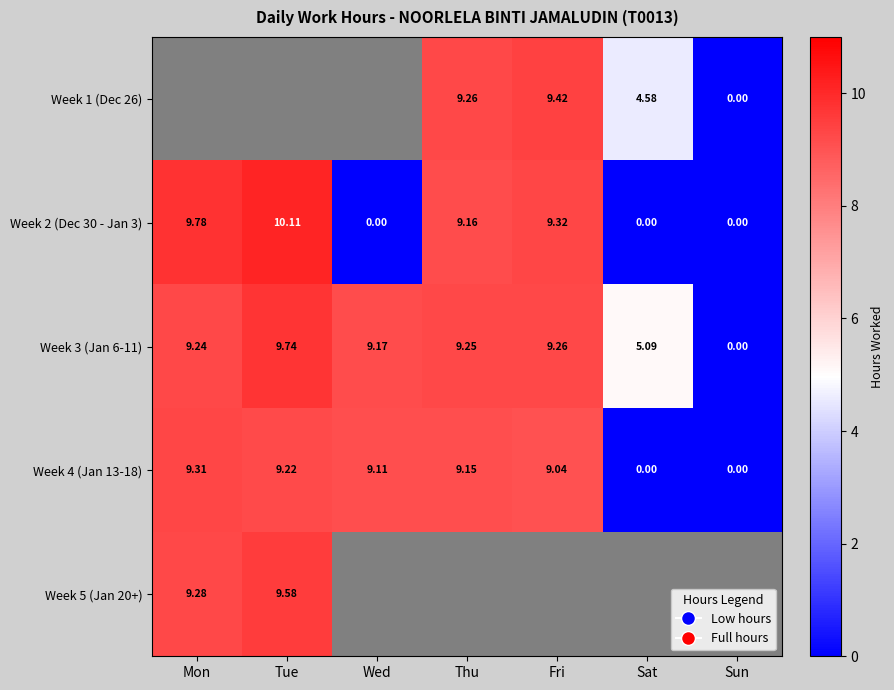

Is the value of Week 1 (Dec 26) at Fri greater than the value of Week 2 (Dec 30 - Jan 3) at Sat?

Yes